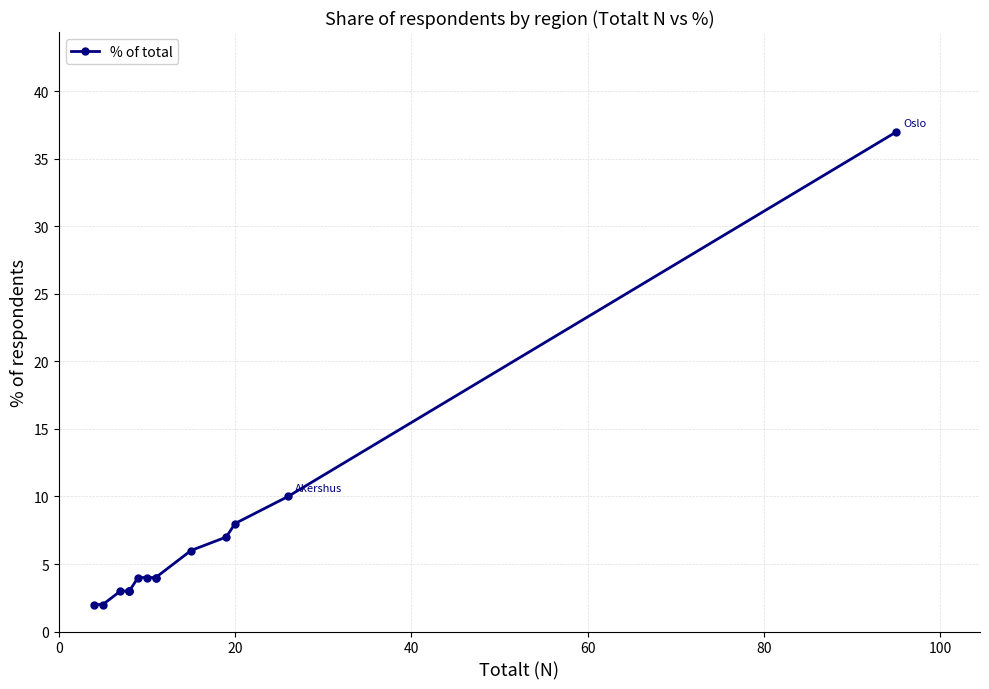

What is the difference between the maximum and minimum values?

35